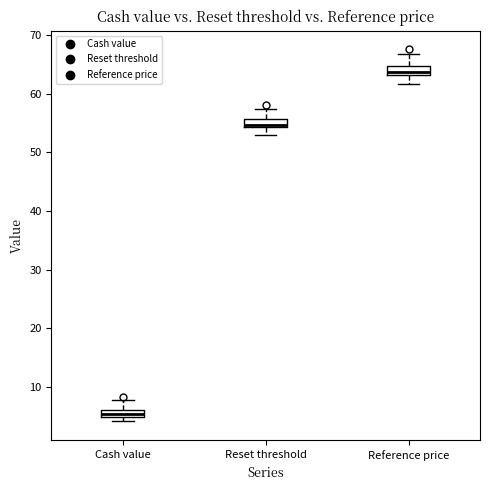

Where is the lower edge of the box for Reset threshold on the y-axis? The values are not printed on the chart, so give them approximately, as read against the axis.

54